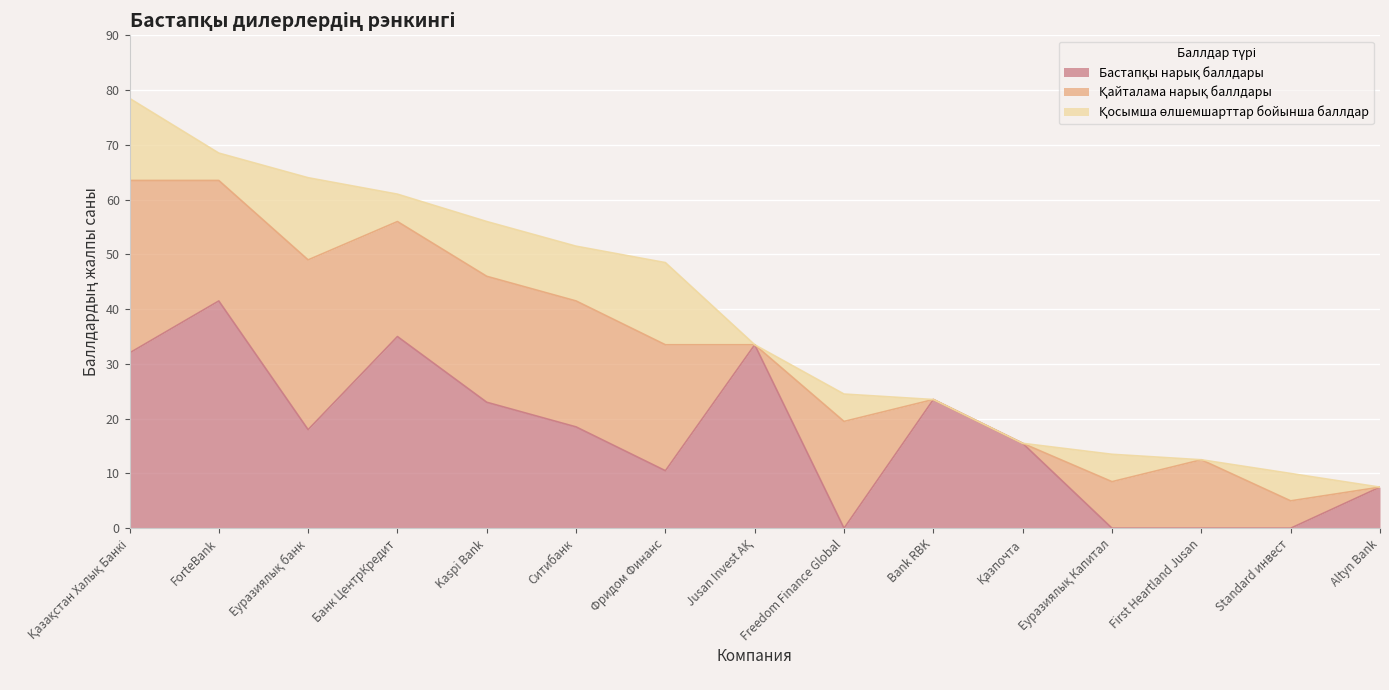

What is the value of the Қайталама нарық баллдары point at the 5th from the left?

23.0